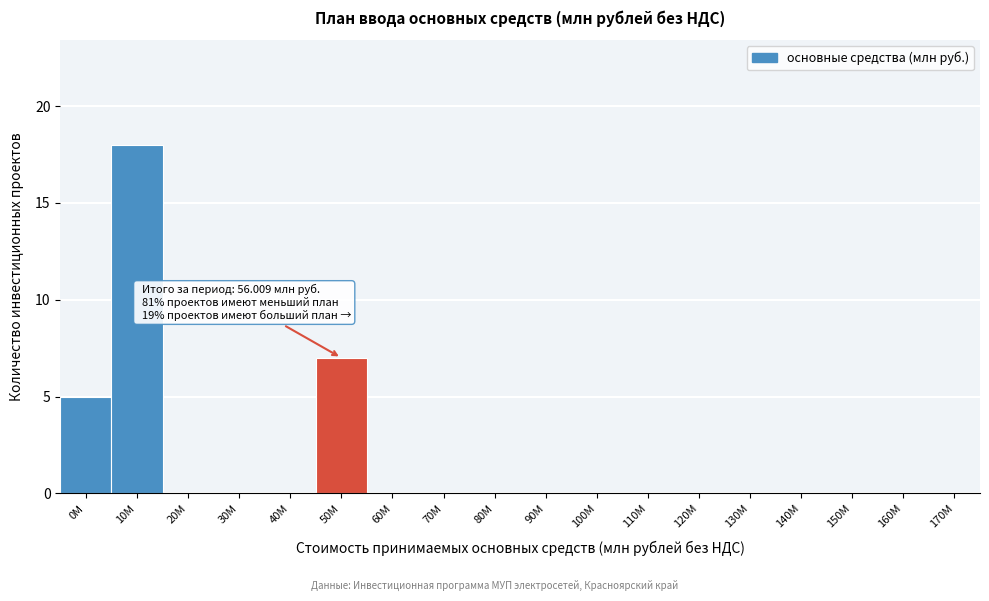

Reading left to right, list all the values displayed in this chart.

0М=5	10М=18	20М=0	30М=0	40М=0	50М=7	60М=0	70М=0	80М=0	90М=0	100М=0	110М=0	120М=0	130М=0	140М=0	150М=0	160М=0	170М=0